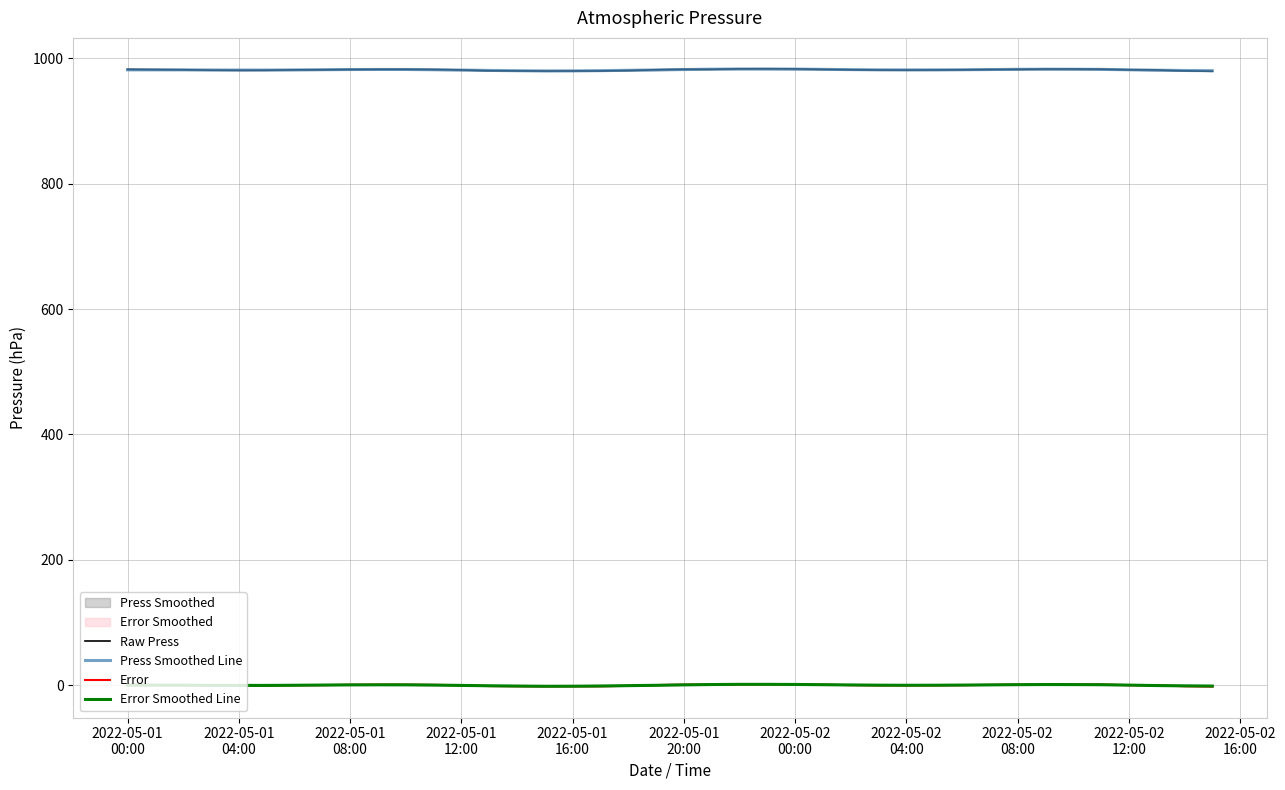

List the series in order of their peak value, highest first.

Raw Press, Press Smoothed Line, Error, Error Smoothed Line